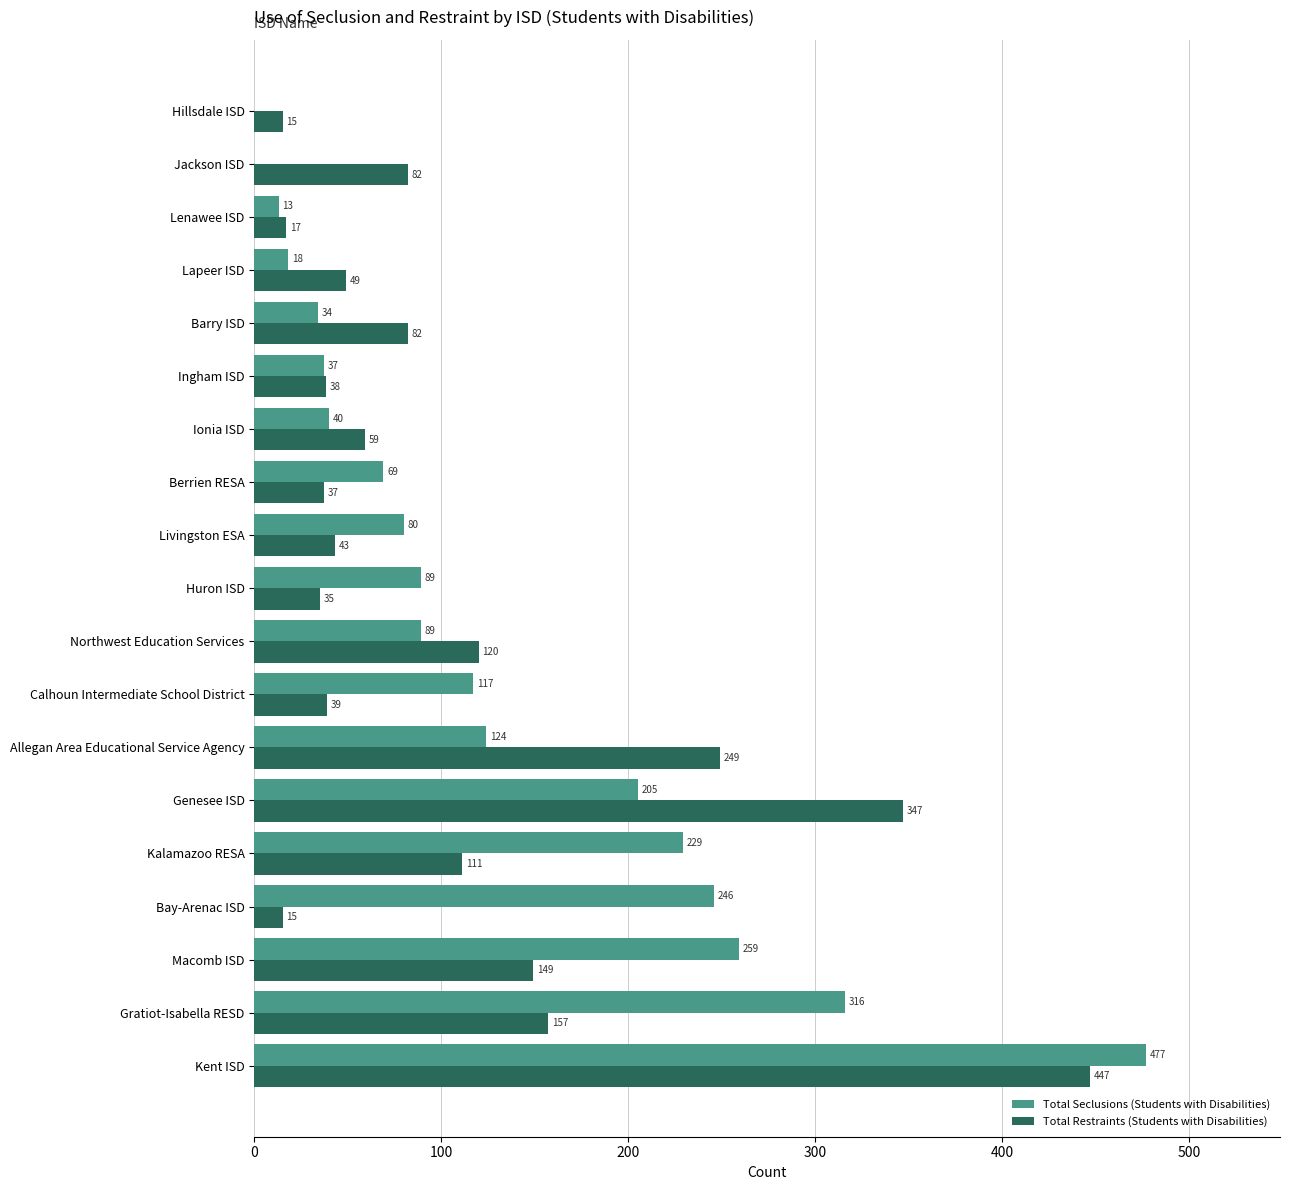

How many values in Total Seclusions (Students with Disabilities) are above zero?

17